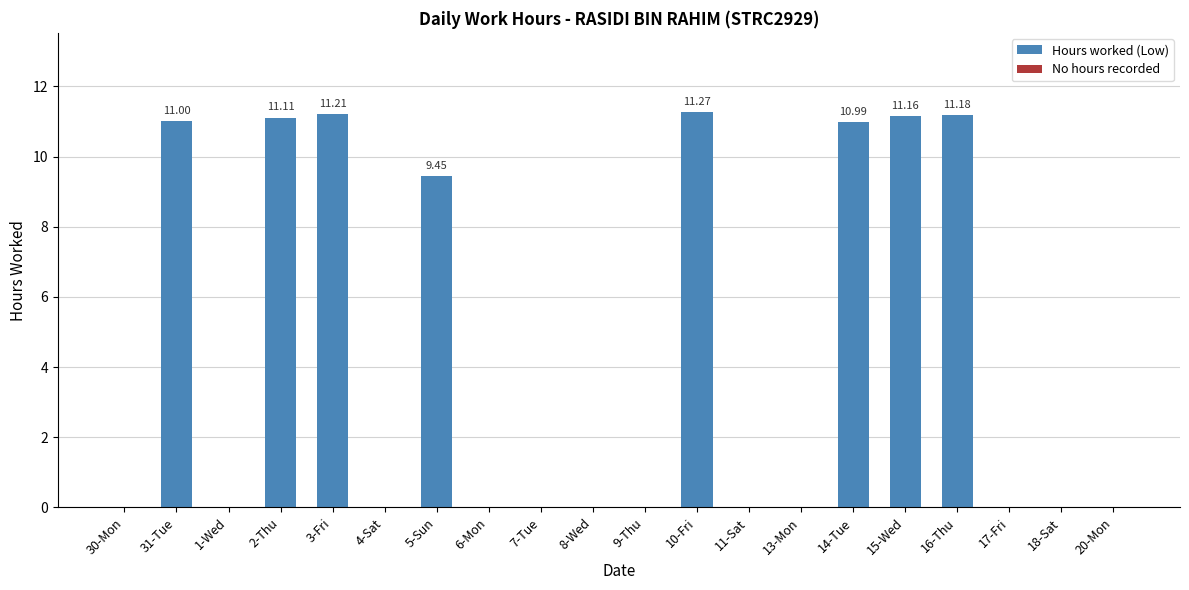

Count the number of data series in this chart.

1